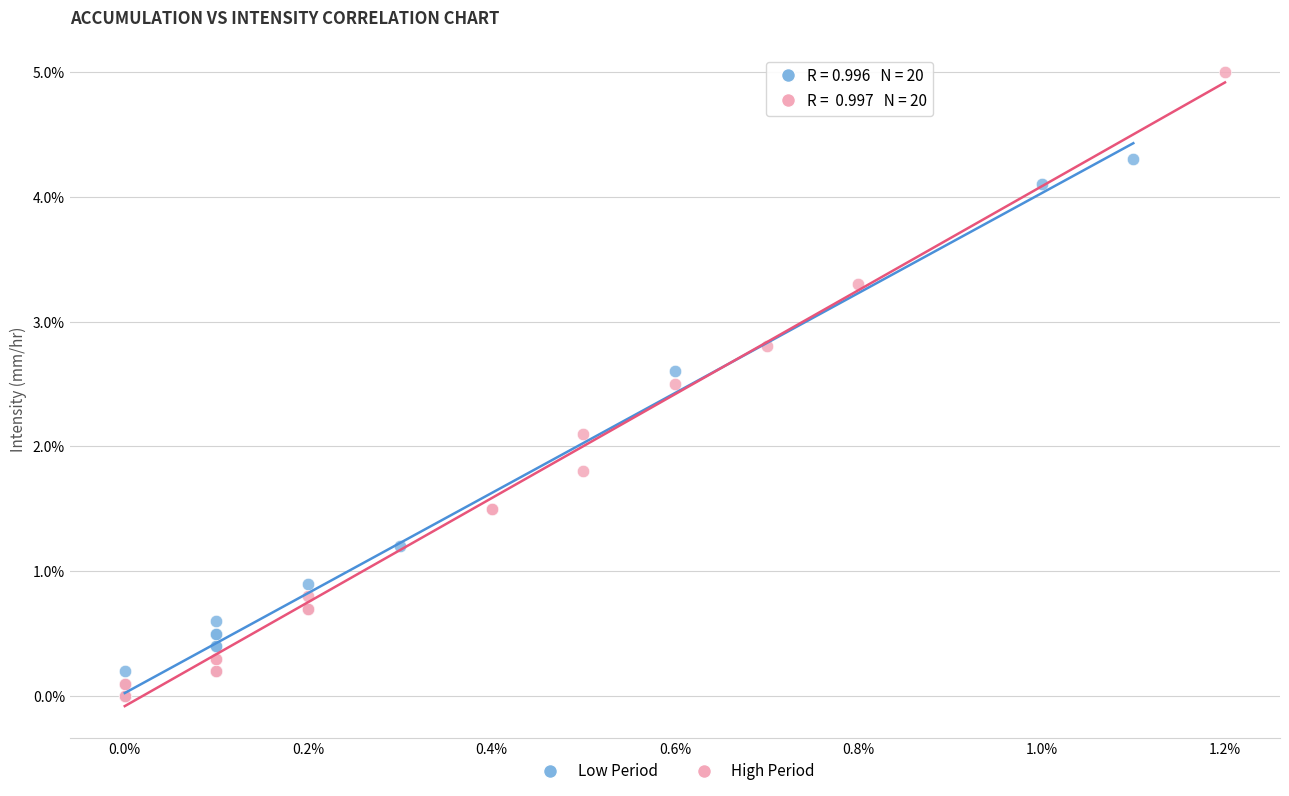

What are all the series names shown in the legend?

Low Period, High Period